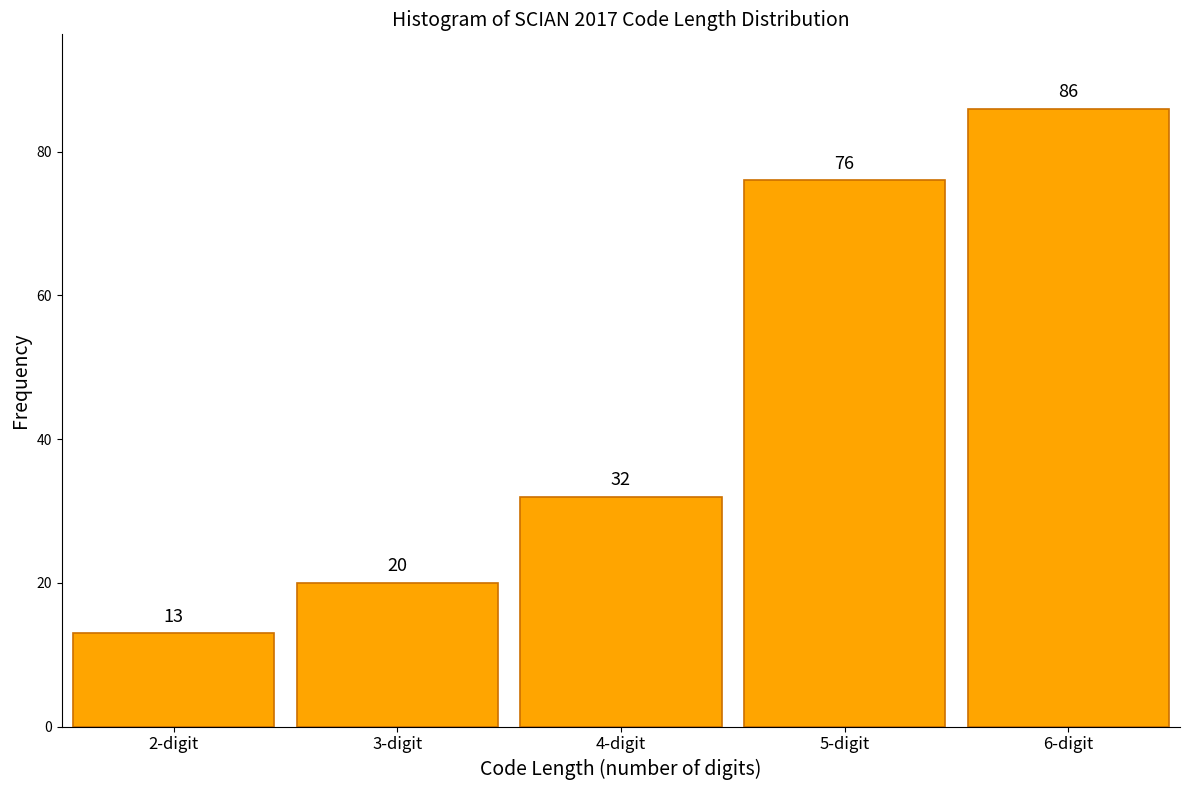

Reading left to right, list all the values displayed in this chart.

2-digit=13	3-digit=20	4-digit=32	5-digit=76	6-digit=86